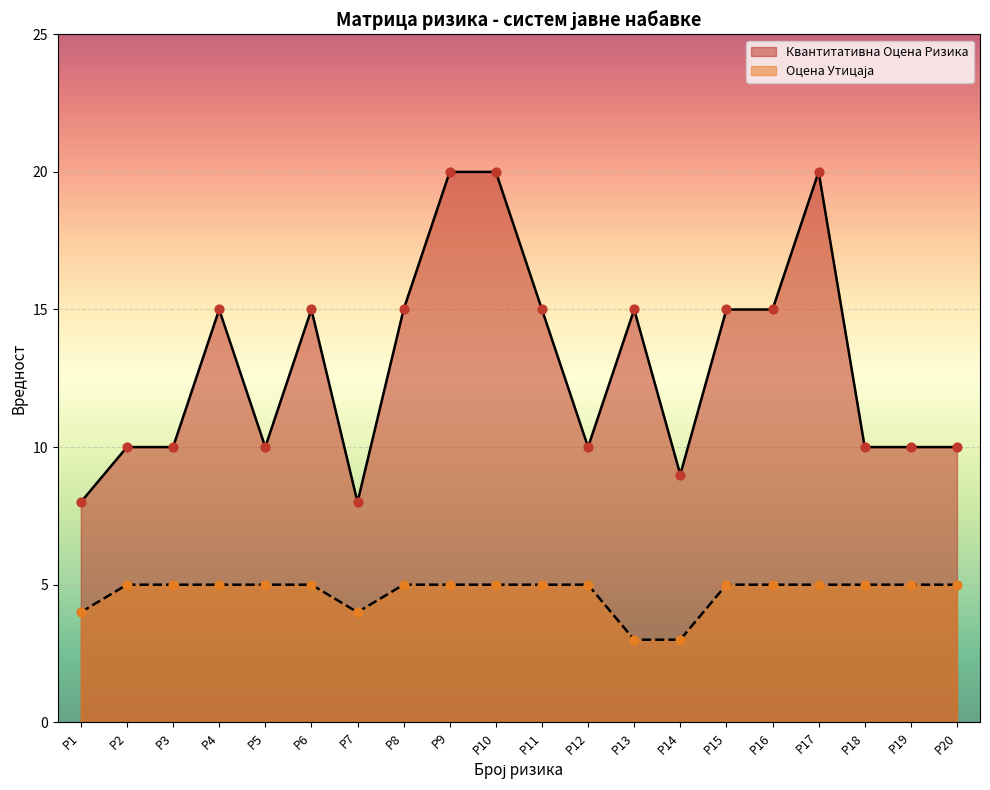

Which series contains the lowest Y value?

Оцена Утицаја